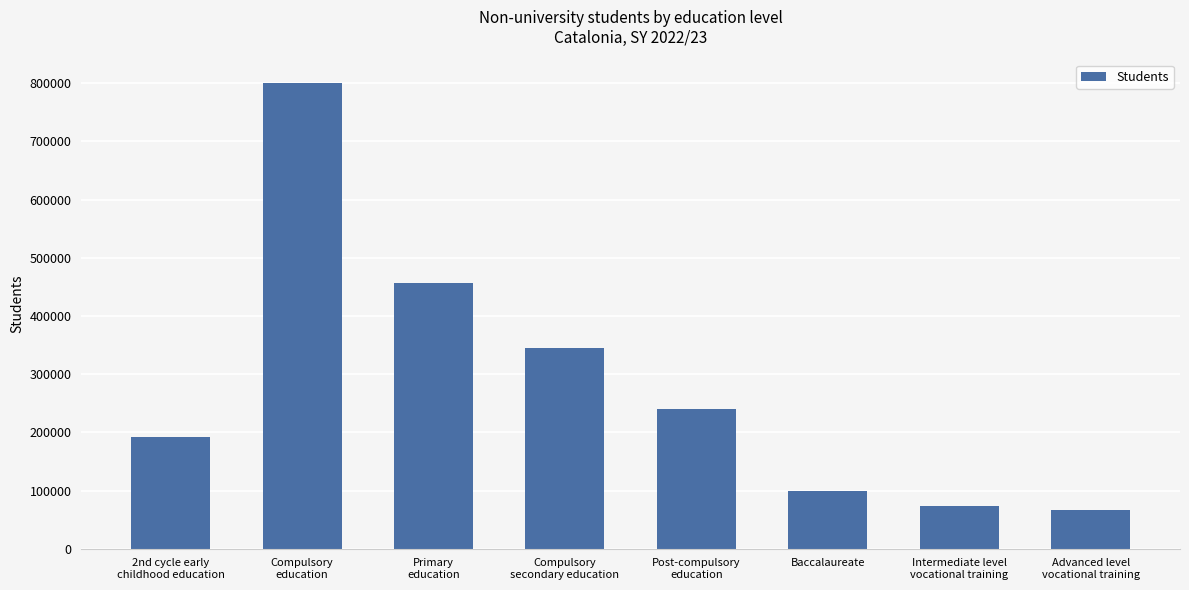

What is the value of the 1st bar from the left?

192030